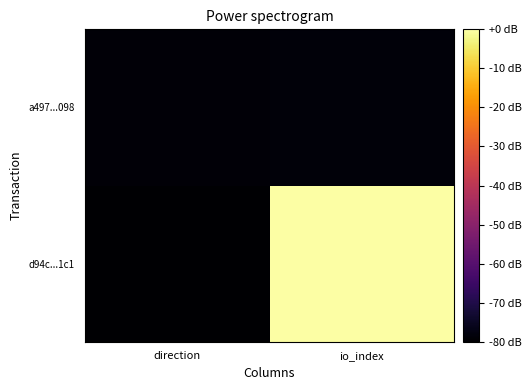

What is the total value across all series at direction?

-159.0